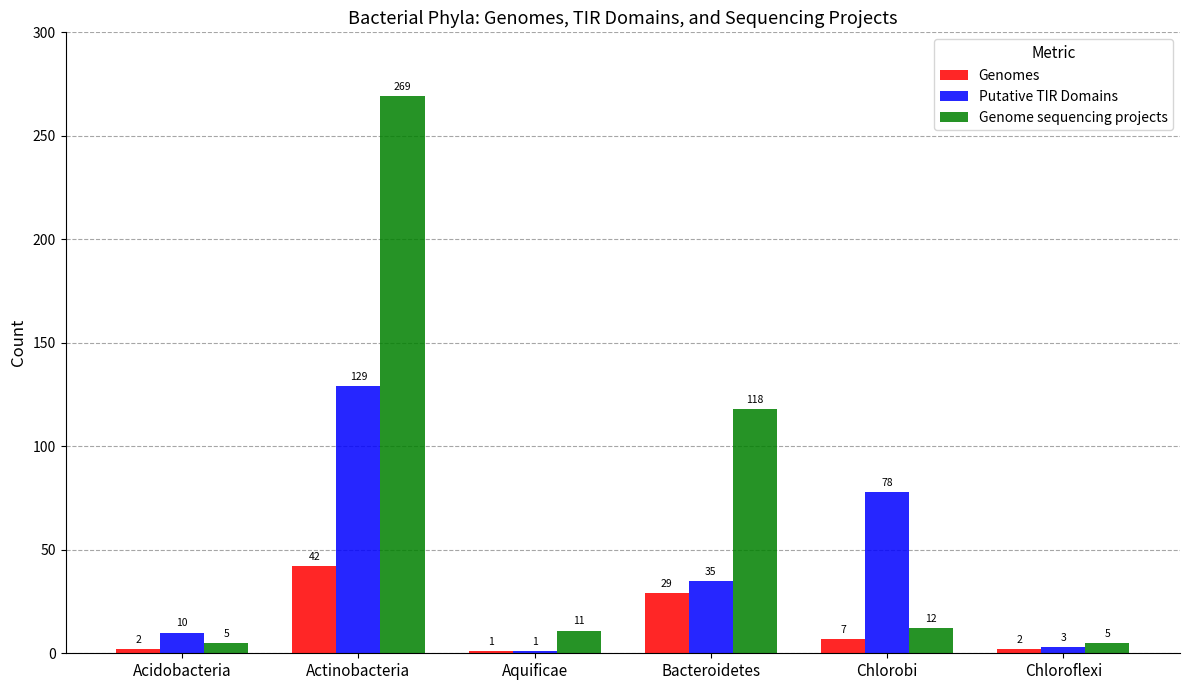

At which label does Putative TIR Domains first exceed 35?

Actinobacteria